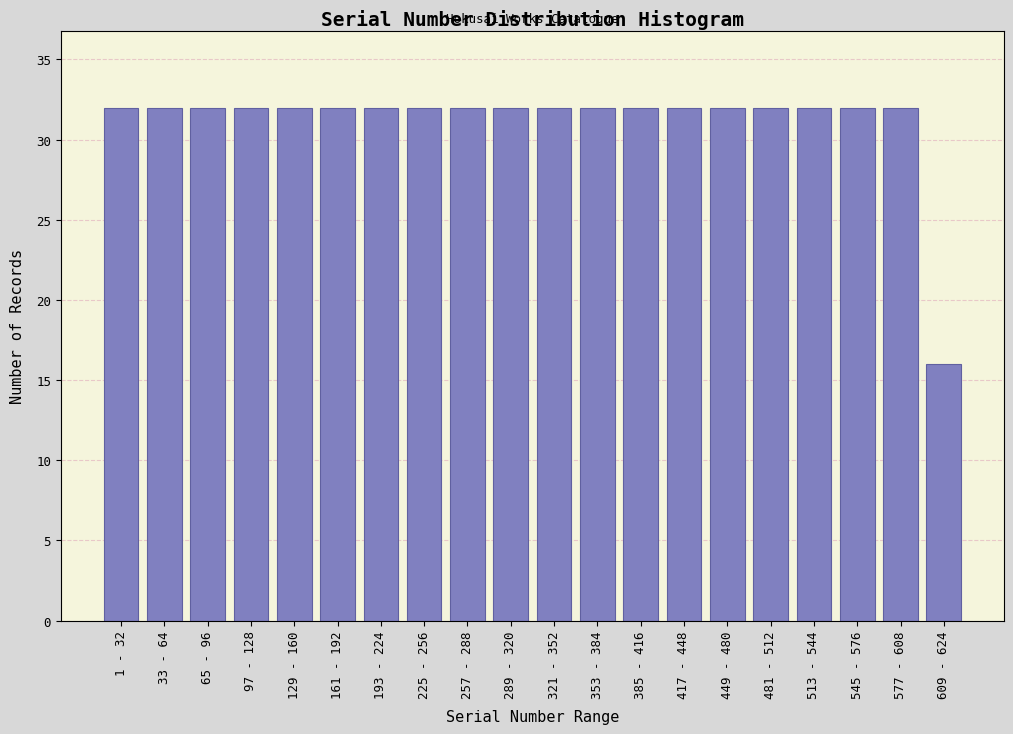

Reading right to left, what are all the values shown in this chart?

609 - 624=16	577 - 608=32	545 - 576=32	513 - 544=32	481 - 512=32	449 - 480=32	417 - 448=32	385 - 416=32	353 - 384=32	321 - 352=32	289 - 320=32	257 - 288=32	225 - 256=32	193 - 224=32	161 - 192=32	129 - 160=32	97 - 128=32	65 - 96=32	33 - 64=32	1 - 32=32